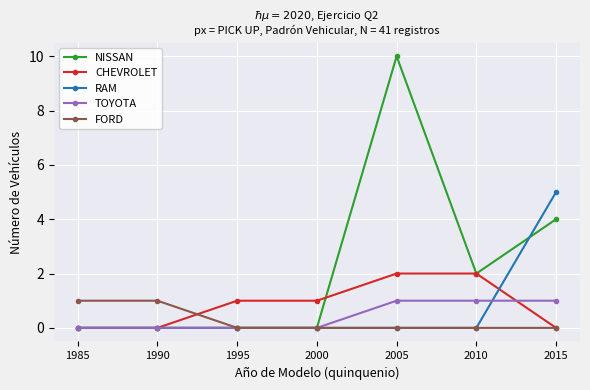

The CHEVROLET series shows 1 at 2010. True or false?

False